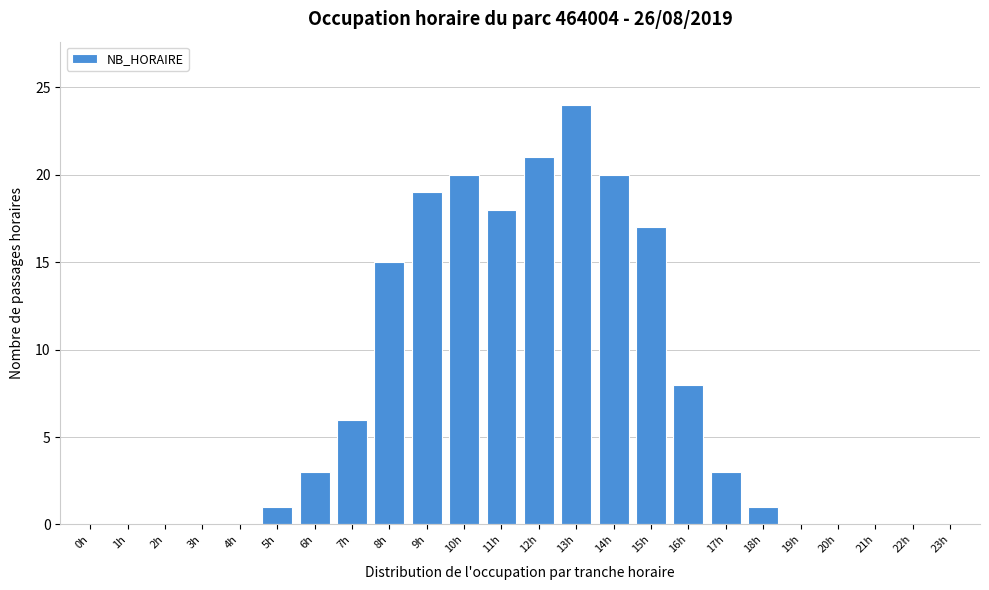

Reading left to right, extract all data points from this chart.

0h=0	1h=0	2h=0	3h=0	4h=0	5h=1	6h=3	7h=6	8h=15	9h=19	10h=20	11h=18	12h=21	13h=24	14h=20	15h=17	16h=8	17h=3	18h=1	19h=0	20h=0	21h=0	22h=0	23h=0